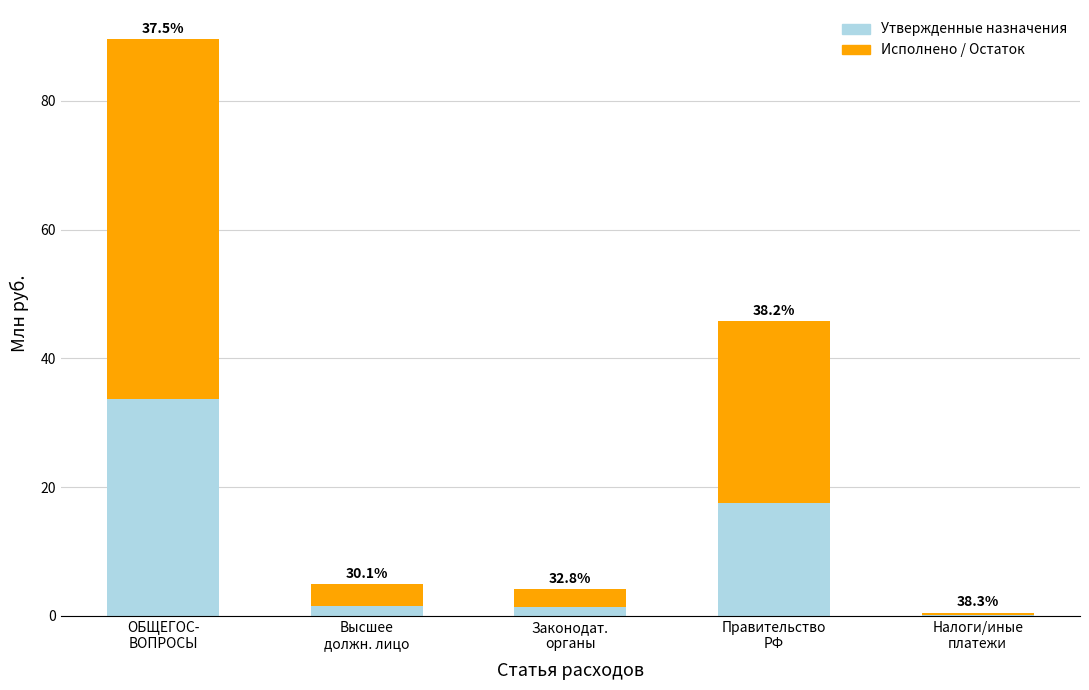

Are the bars horizontal?

No